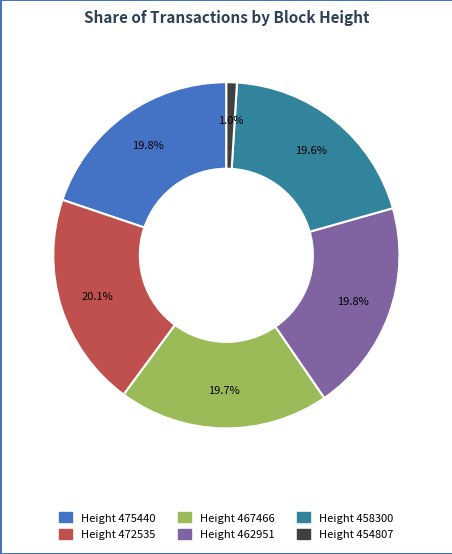

Is there any slice that represents more than half of the pie?

No